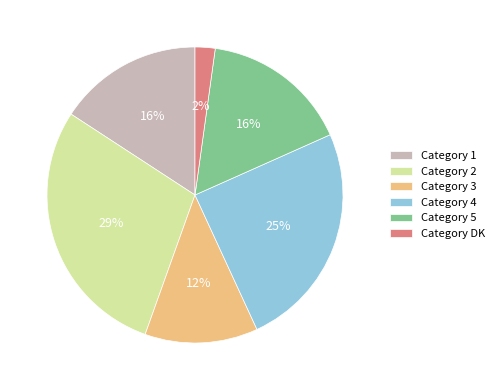

To the nearest percent, what percentage of the pie is Category 4?

25%